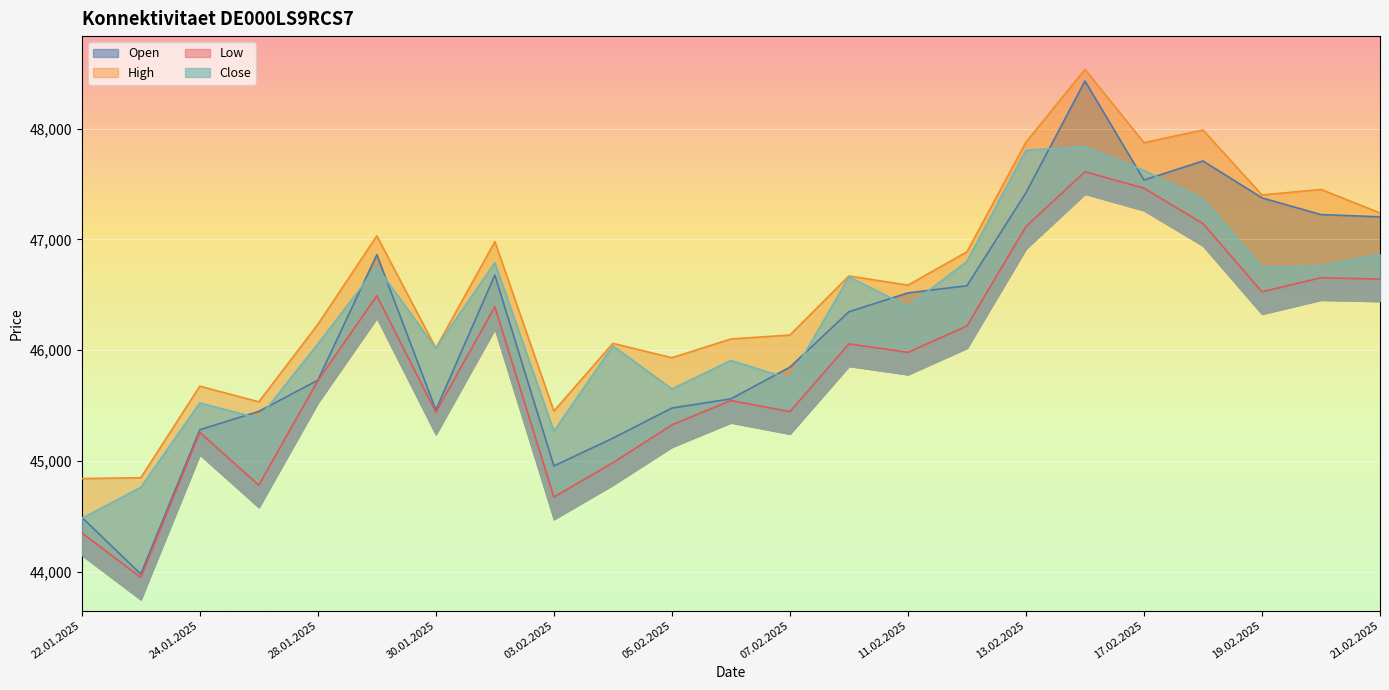

True or false: Open has more than 0 points higher than both neighbors.

True